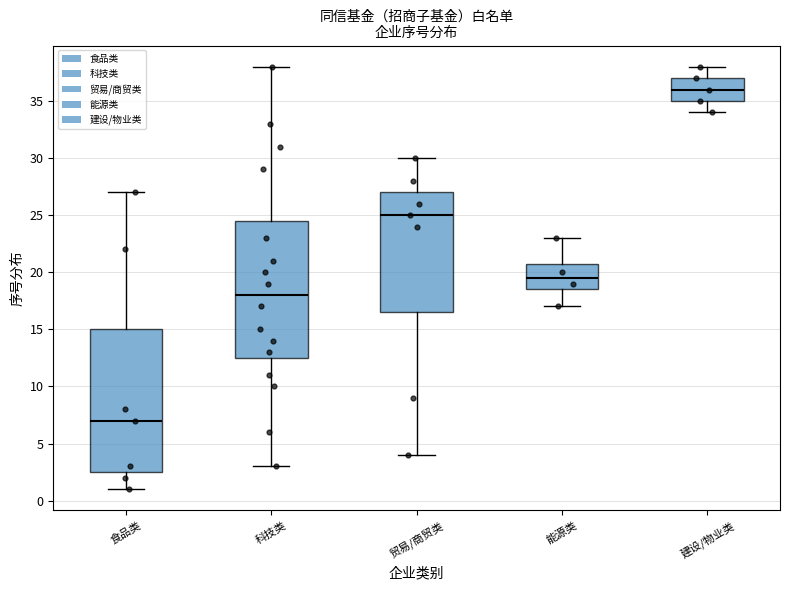

Which box's median line is the lowest?

食品类